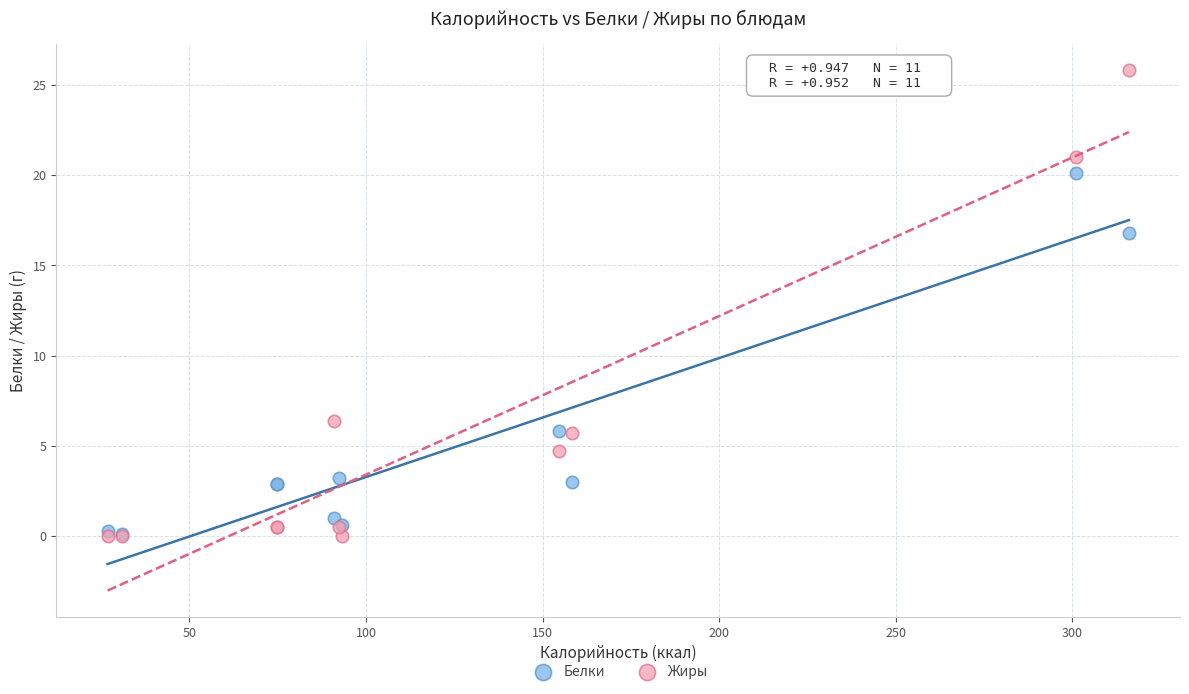

In the Белки series, what Y value is closest to 10?

5.8